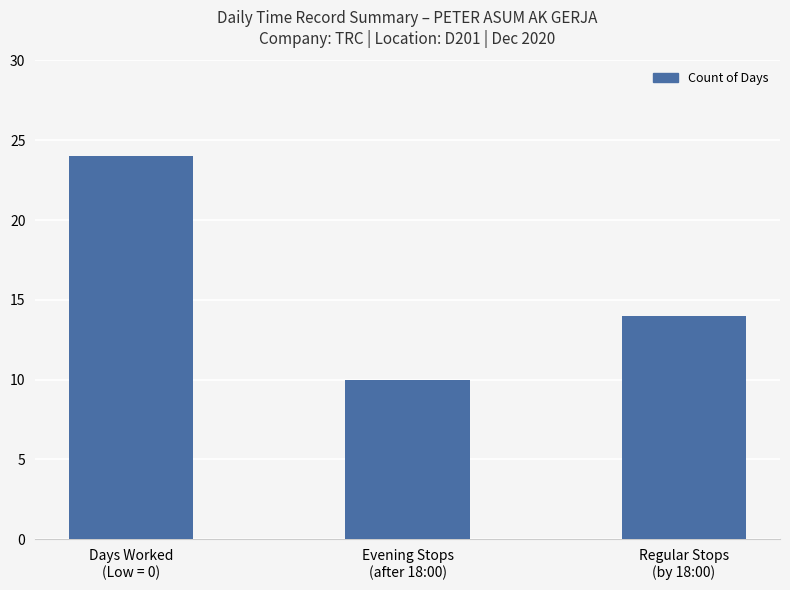

Are the bars horizontal?

No